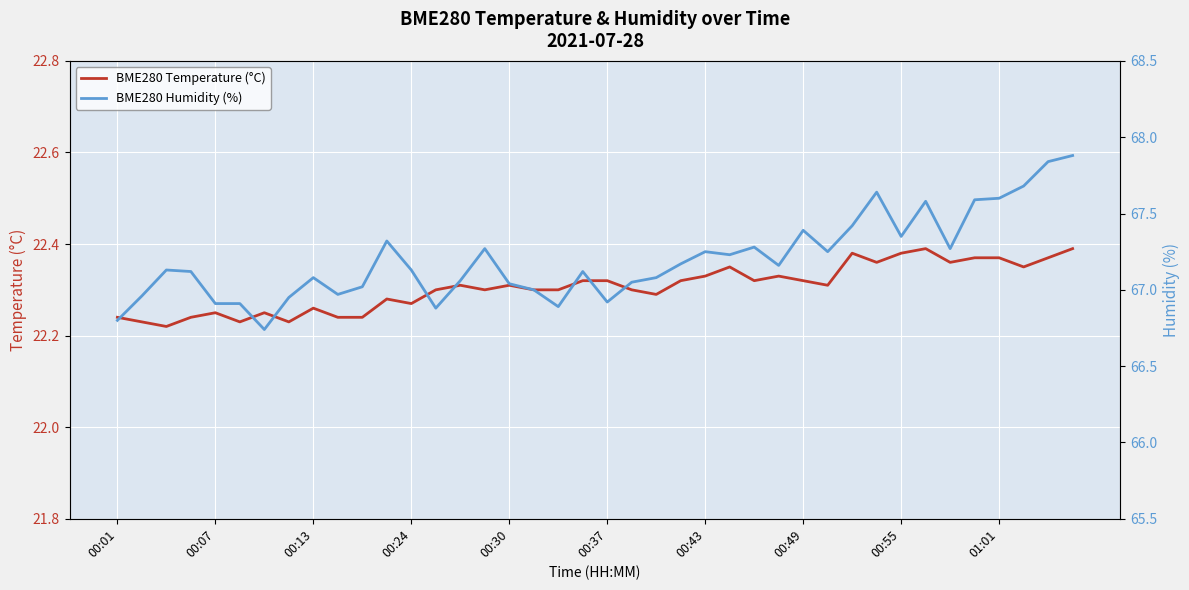

What is the value of the BME280 Humidity (%) point at the 6th from the left?

66.9